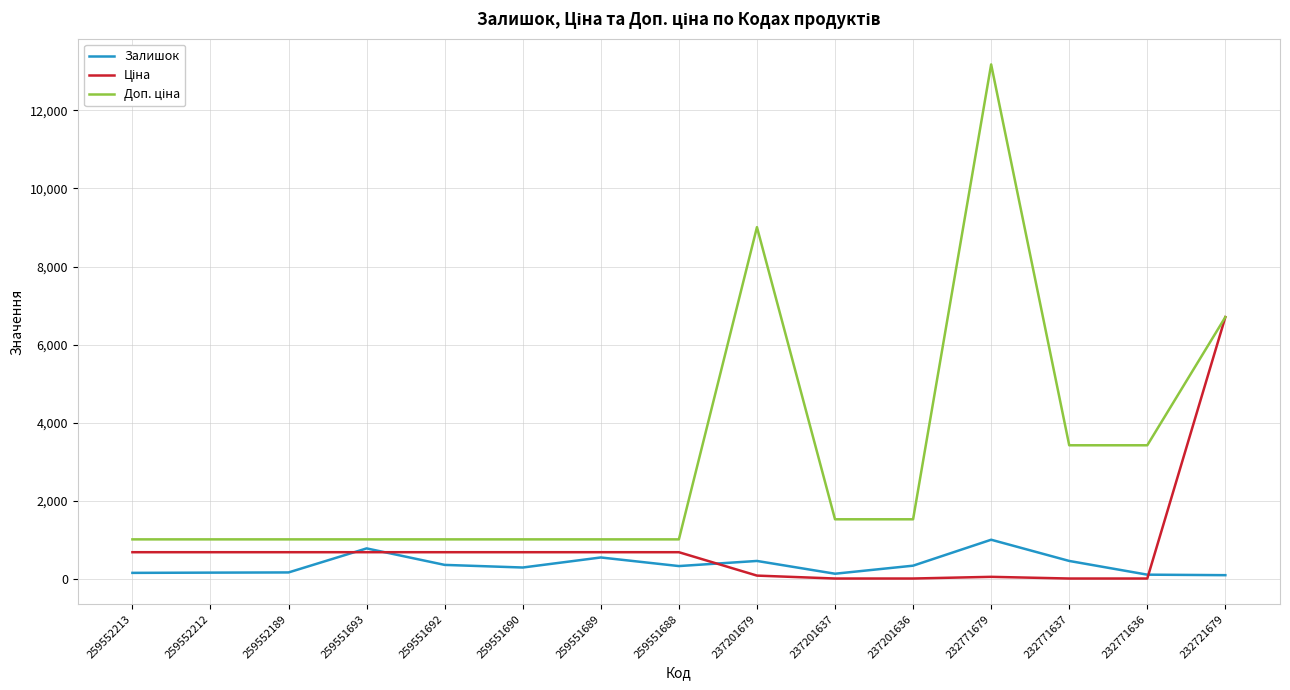

Is it true that Залишок equals 786.0 at 259551693?

True